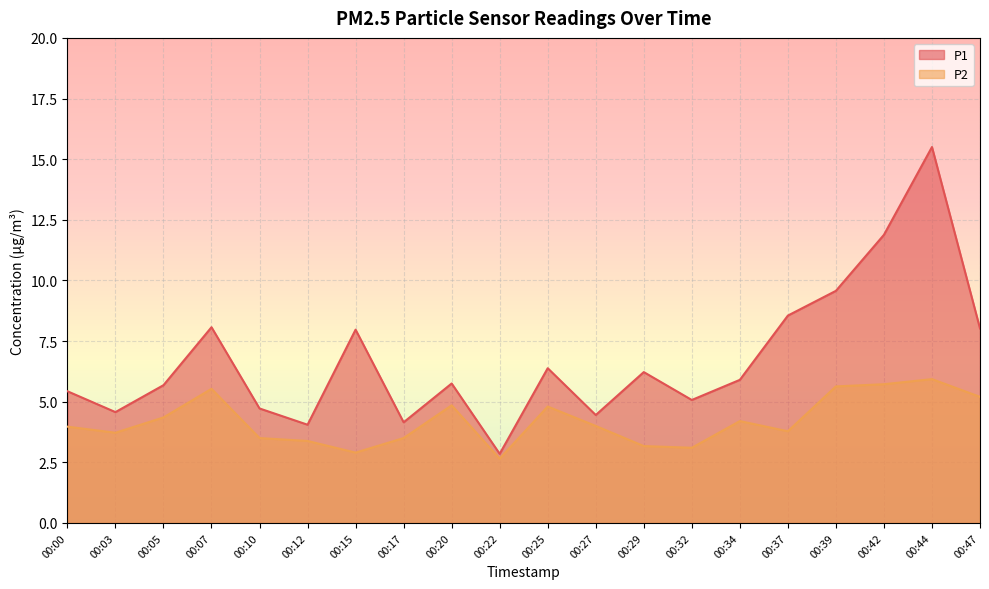

Where does the P1 series first go above 5?

00:00